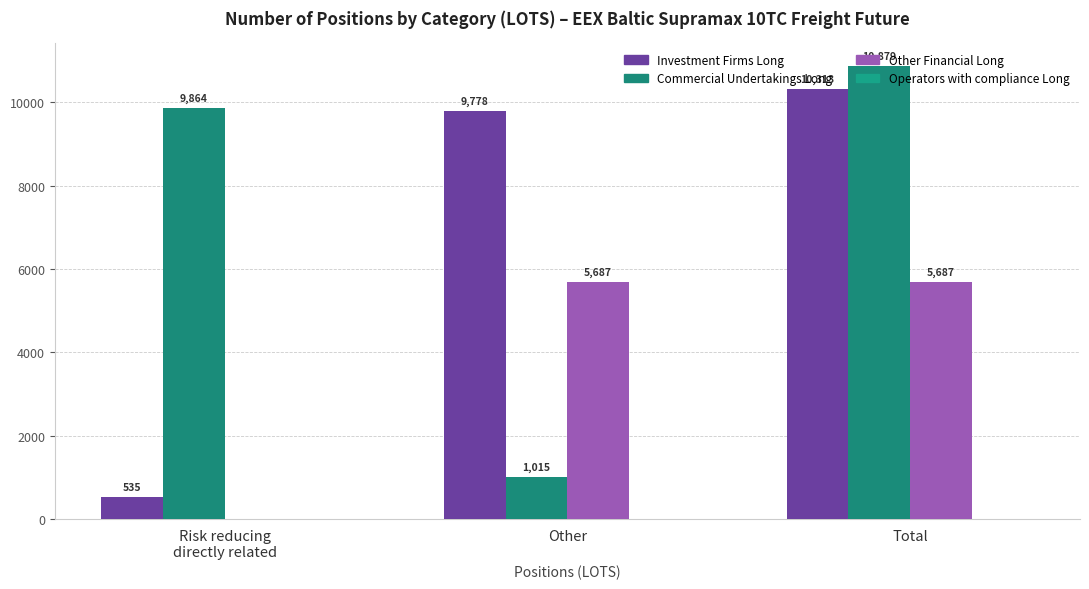

How many distinct data groups are displayed?

3